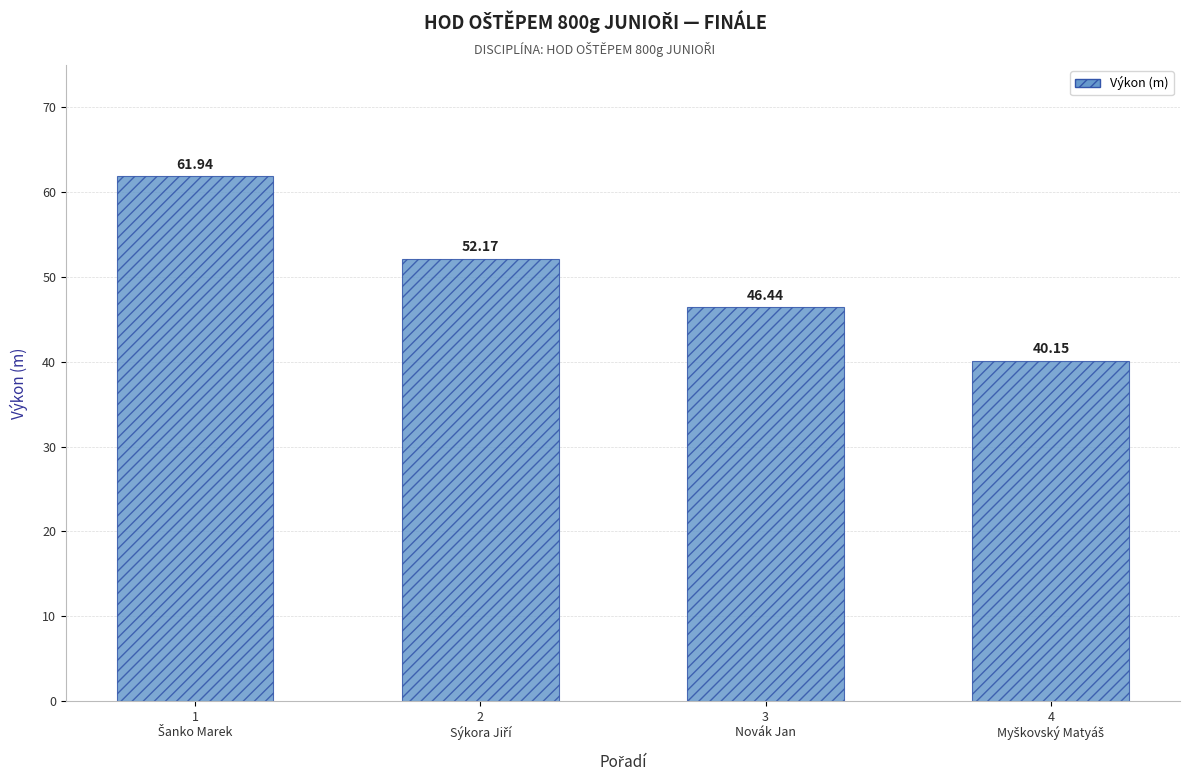

What is the average value?

50.2